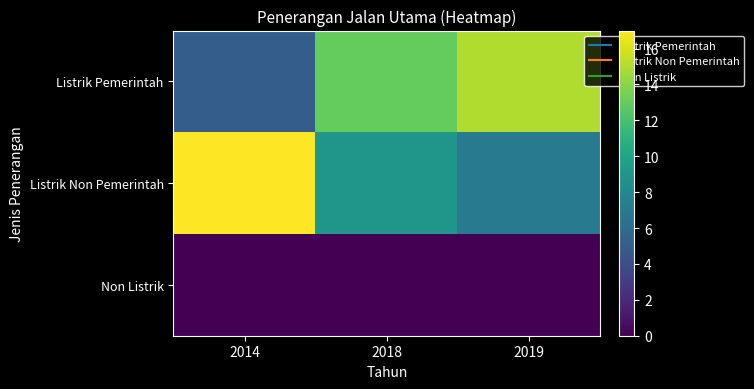

What is the difference between the highest and lowest values at 2014?

17